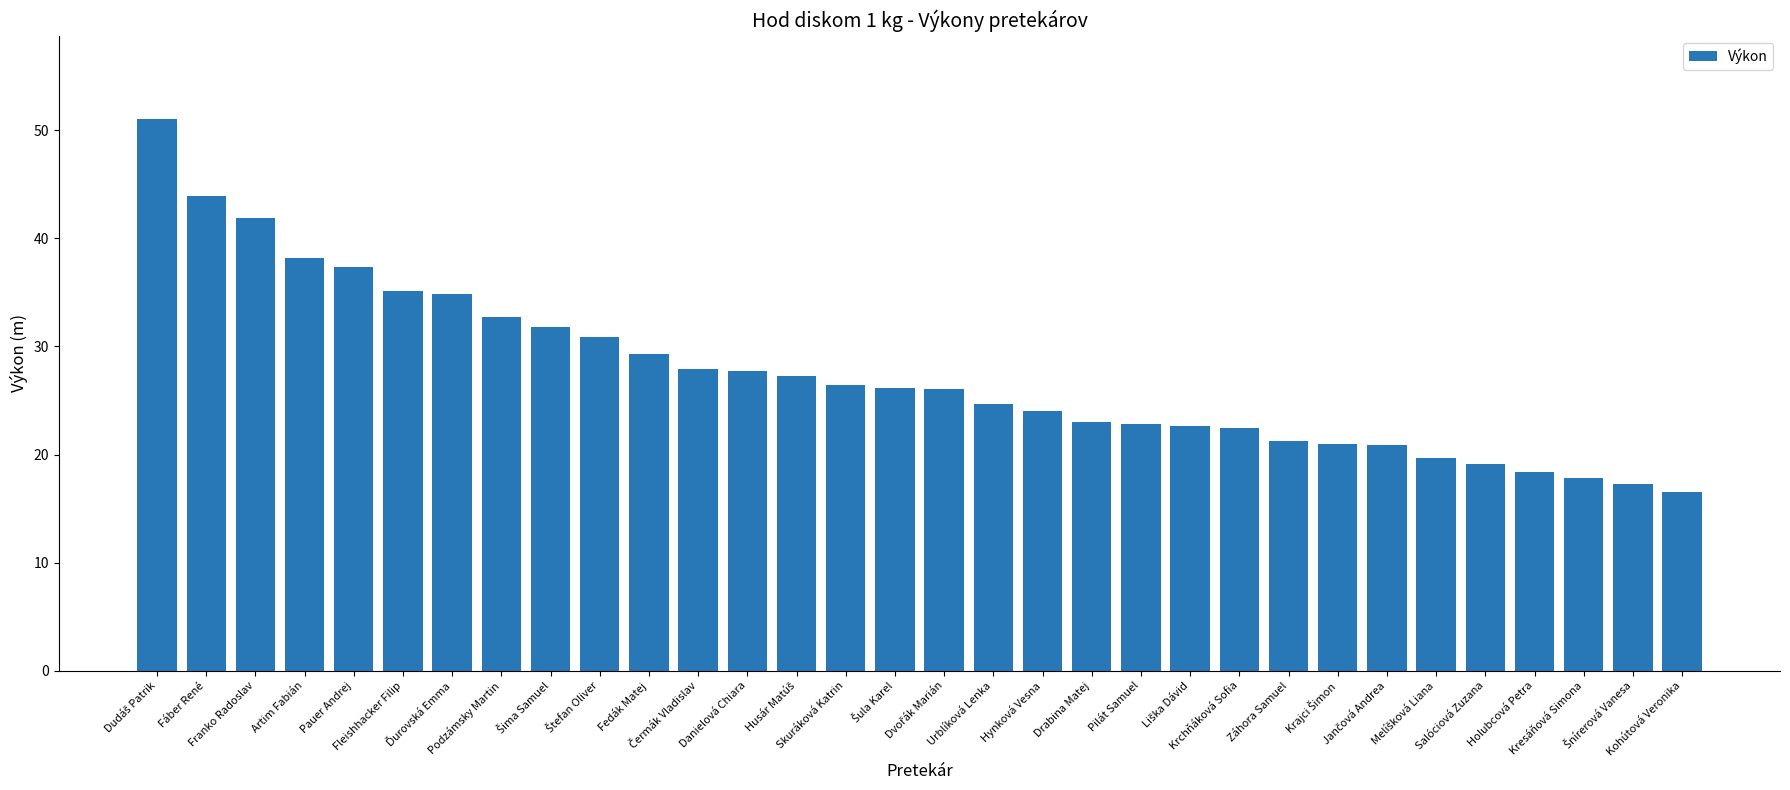

What is the value of the 19th bar from the left?

24.1